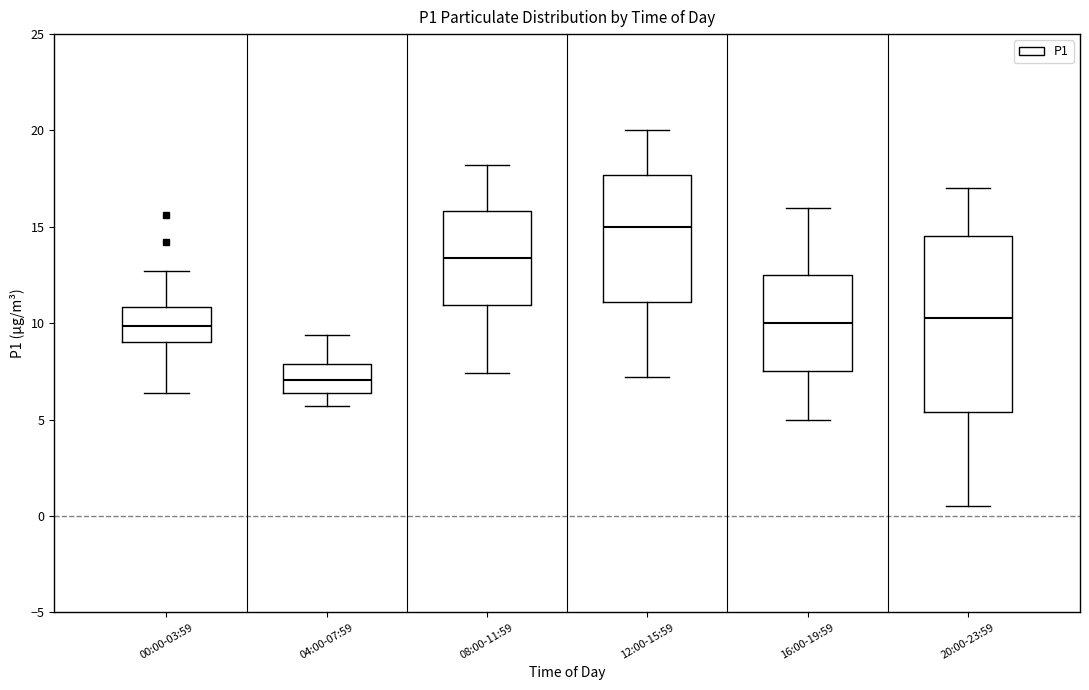

Where does the lower whisker of the box for 00:00-03:59 end on the y-axis? The values are not printed on the chart, so give them approximately, as read against the axis.

6.5